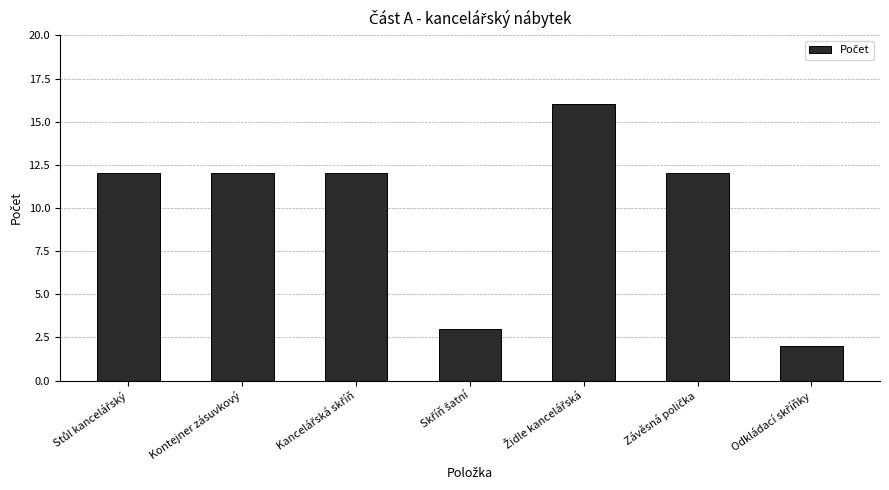

What is the maximum value shown in the chart?

16